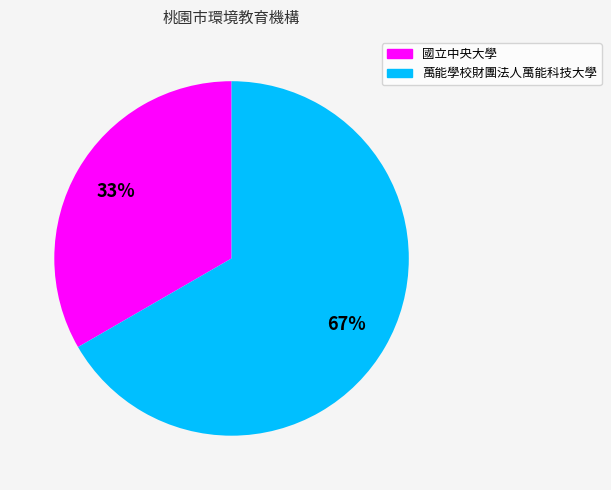

To the nearest percent, what is the combined percentage of 萬能學校財團法人萬能科技大學 and 國立中央大學?

100%